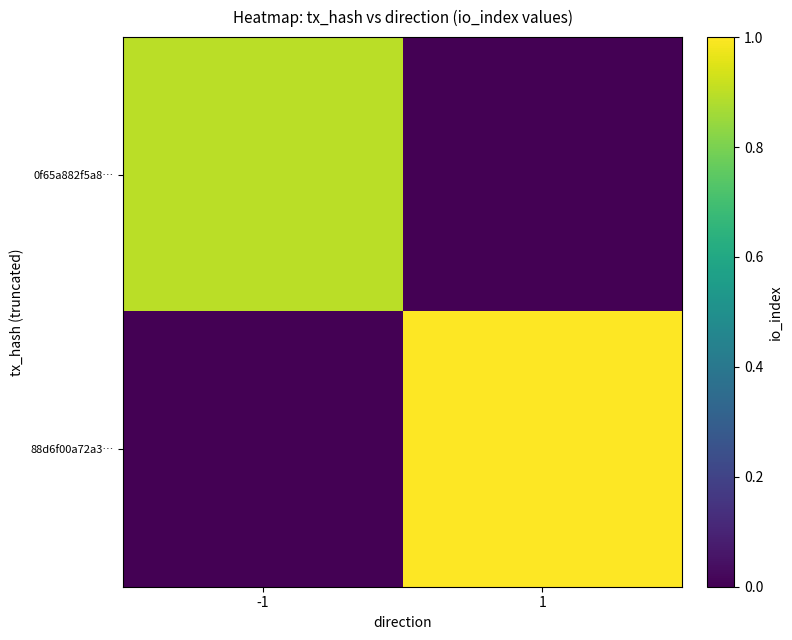

Reading left to right, list all the values displayed in this chart.

0f65a882f5a8…: -1=17	1=0
88d6f00a72a3…: -1=0	1=19